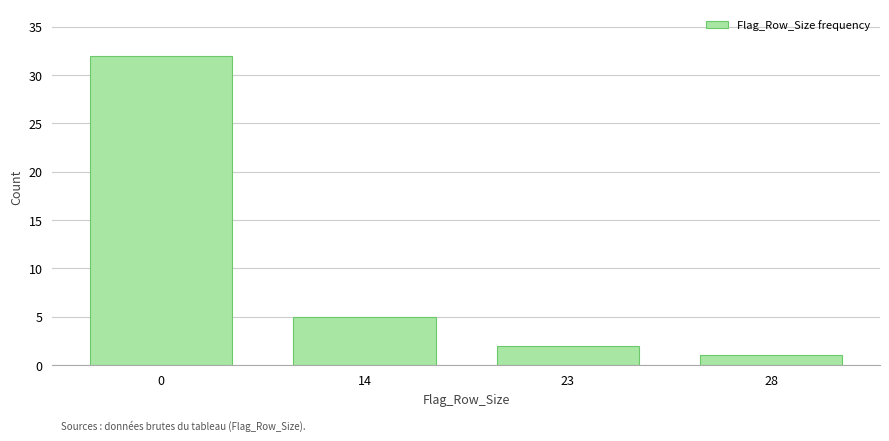

Reading left to right, transcribe all the data shown in this chart.

0=32	14=5	23=2	28=1